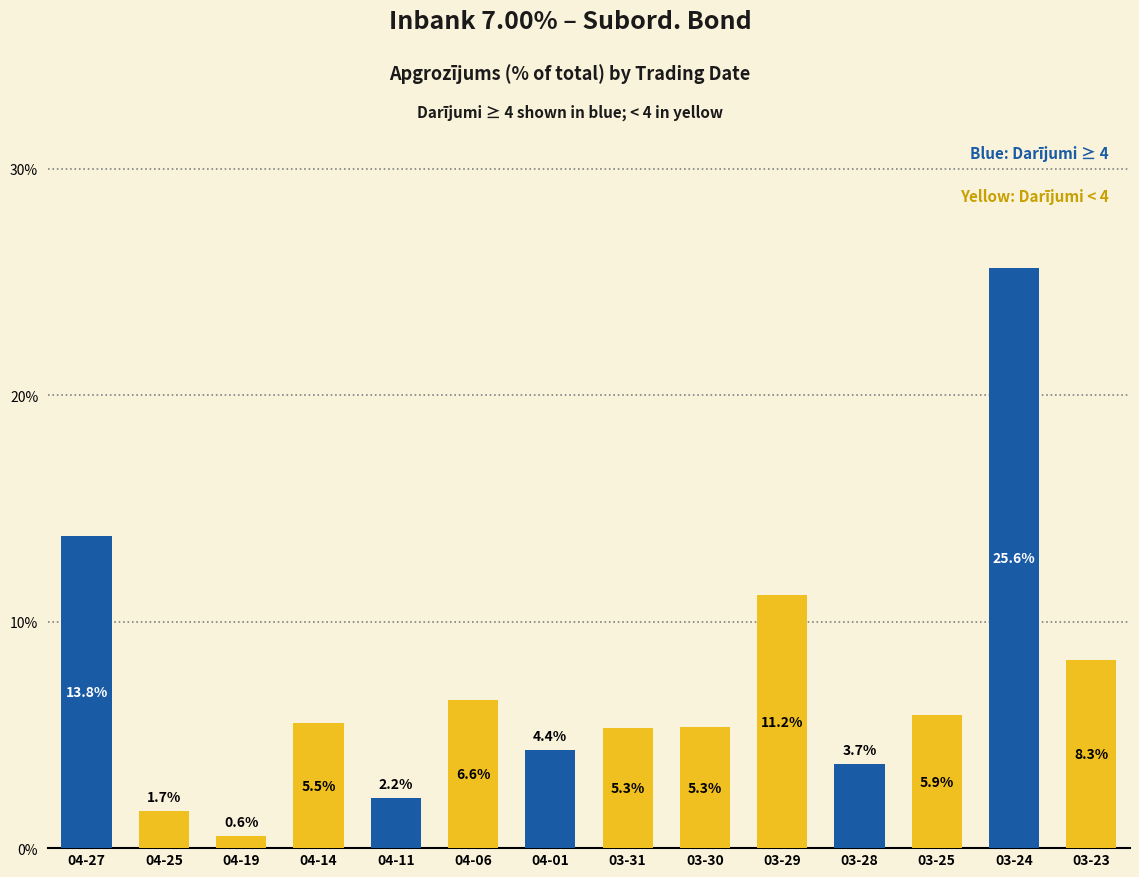

Which category has the lowest value across all series?

04-19